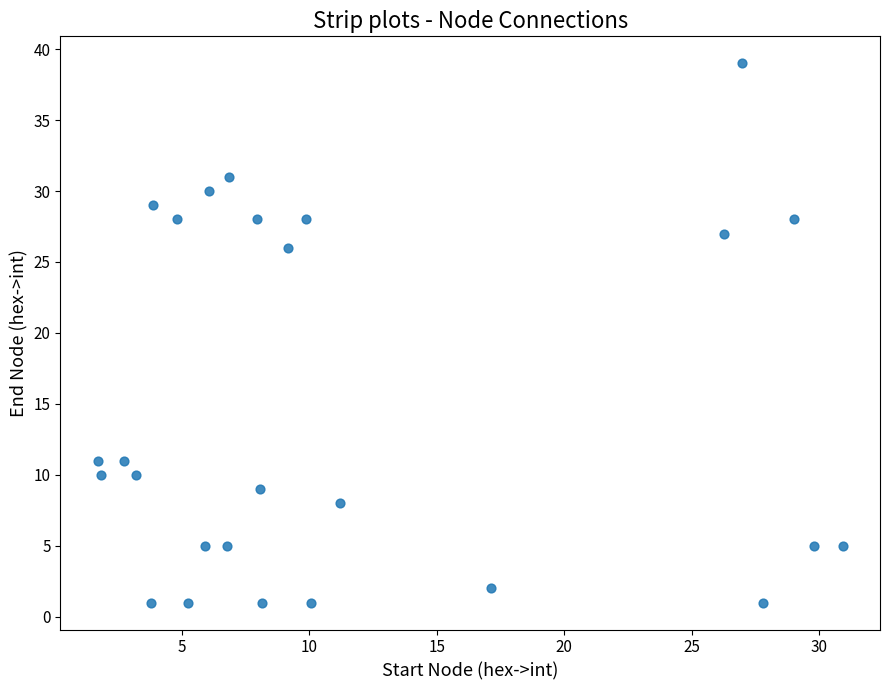

What is the range of Y values (max minus min)?

38